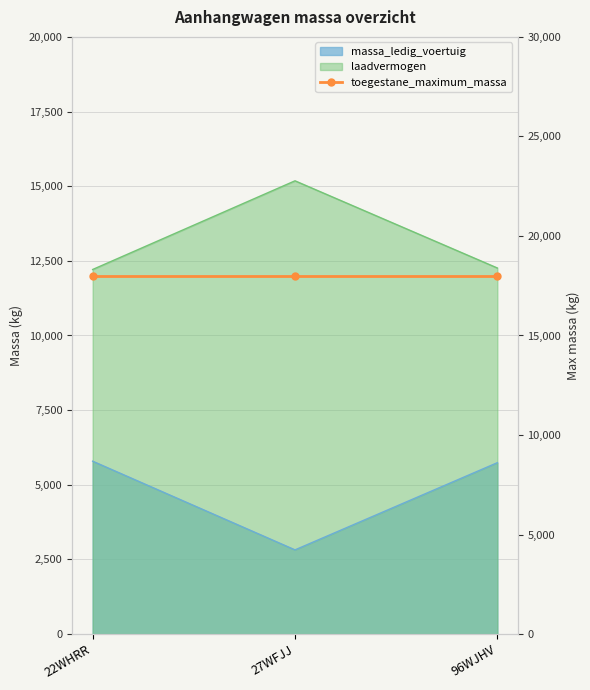

At how many categories does at least one series exceed 12332?

1